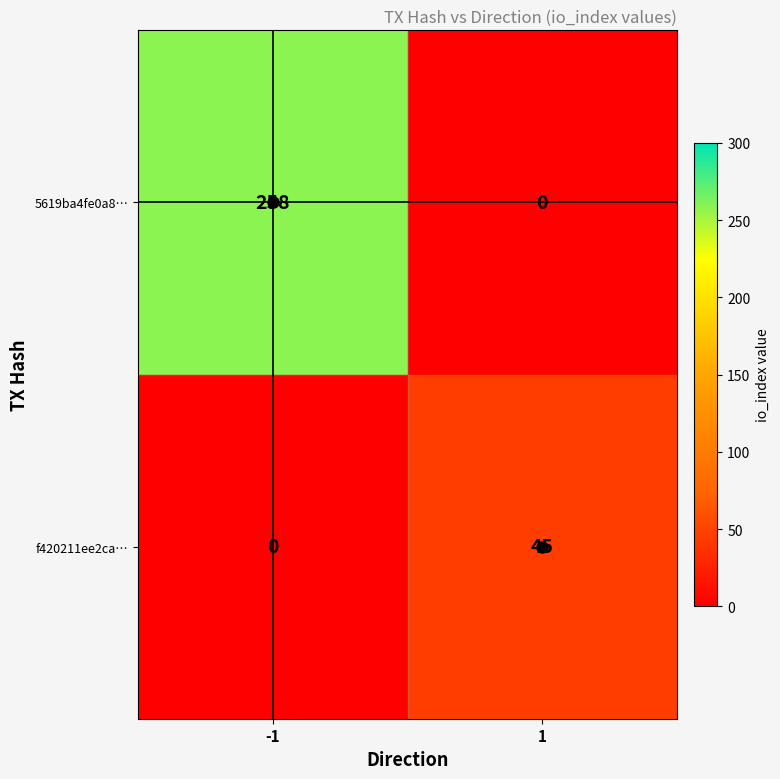

What is the approximate value of 5619ba4fe0a8… at -1, to the nearest 5?

260